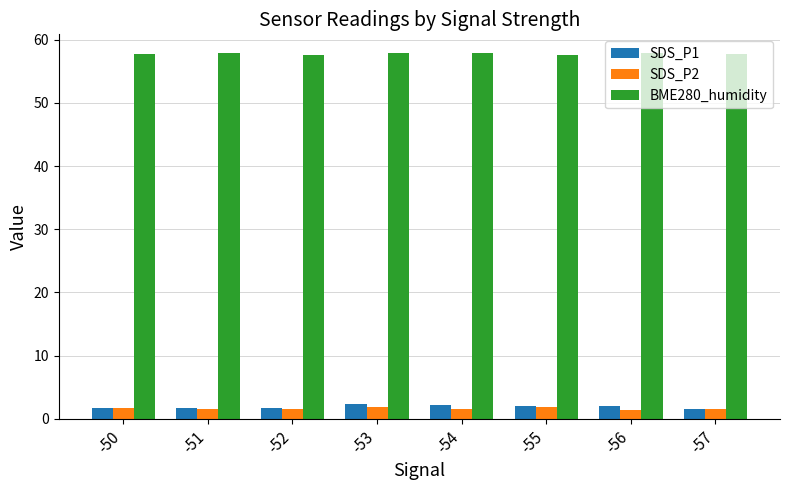

Which series has the widest spread of values?

SDS_P1